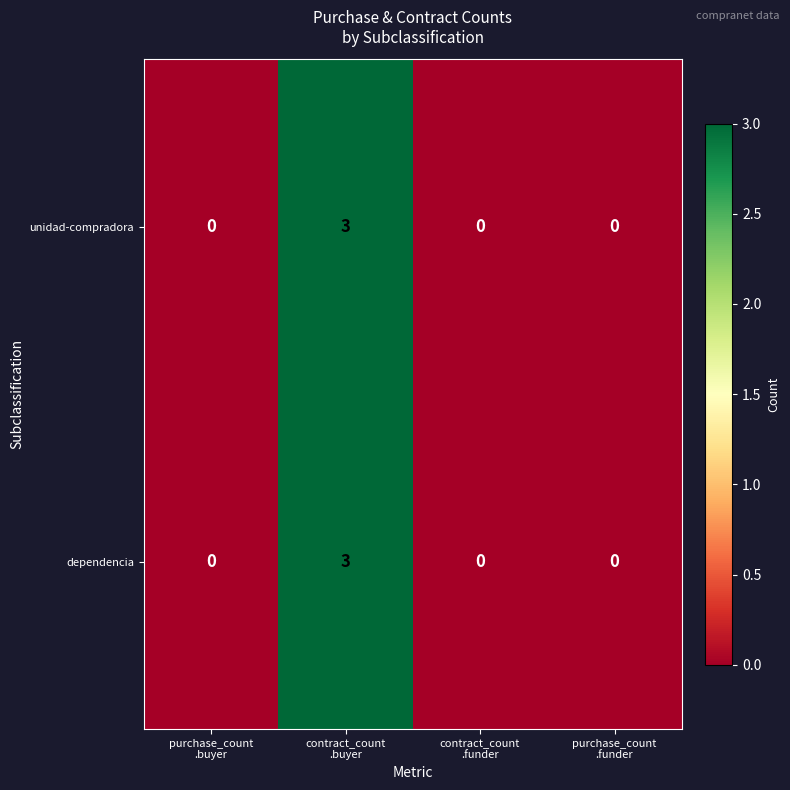

What is the difference between the maximum and minimum values in the dependencia series?

3